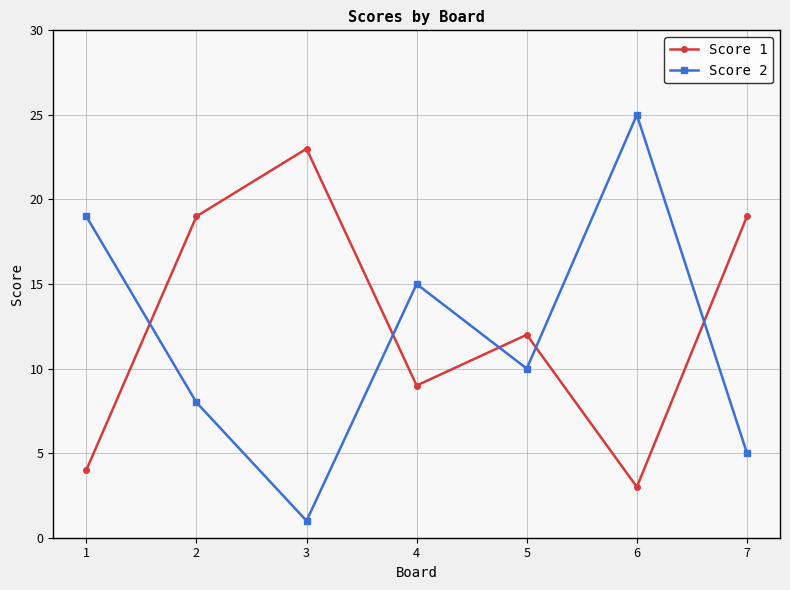

What is the spread (max minus min) of values at 2?

11